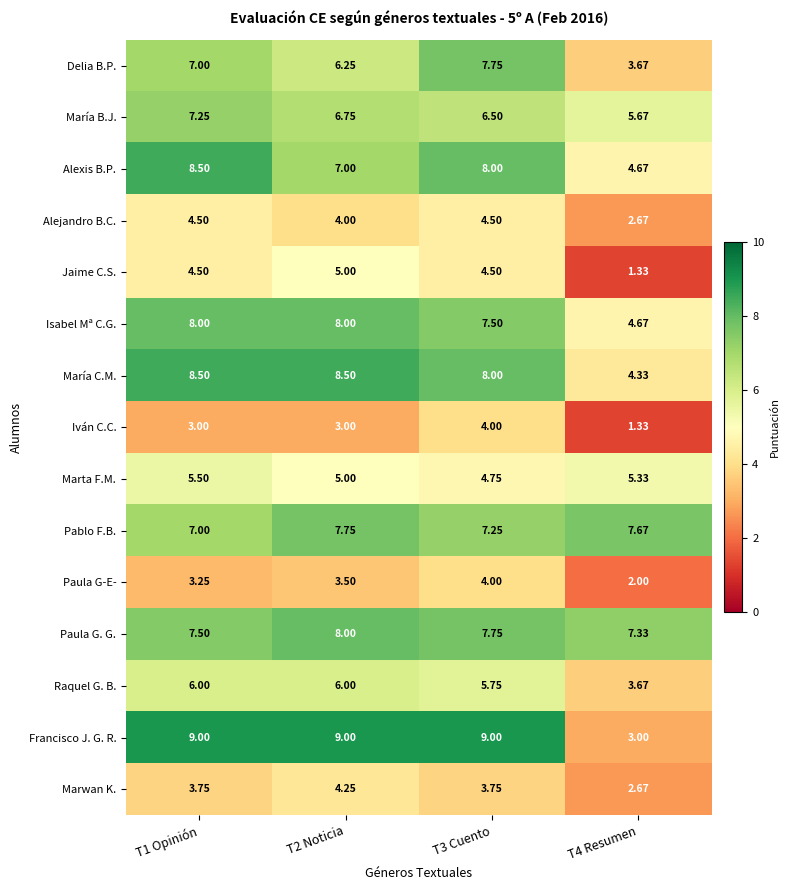

What is the maximum value shown in the chart?

9.0